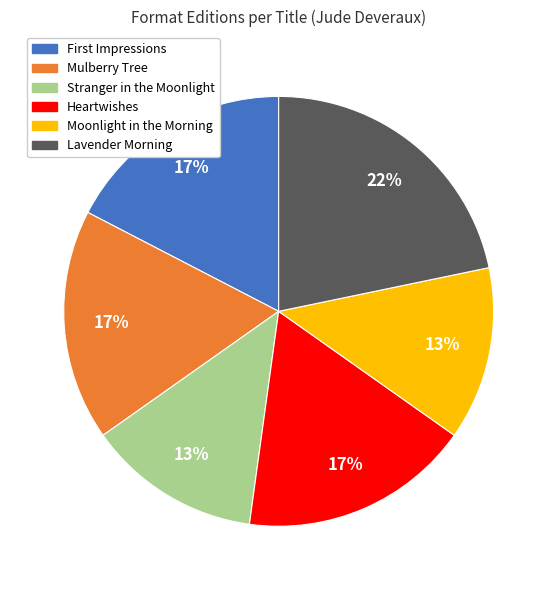

To the nearest percent, what is the combined percentage of Heartwishes and Moonlight in the Morning?

30%